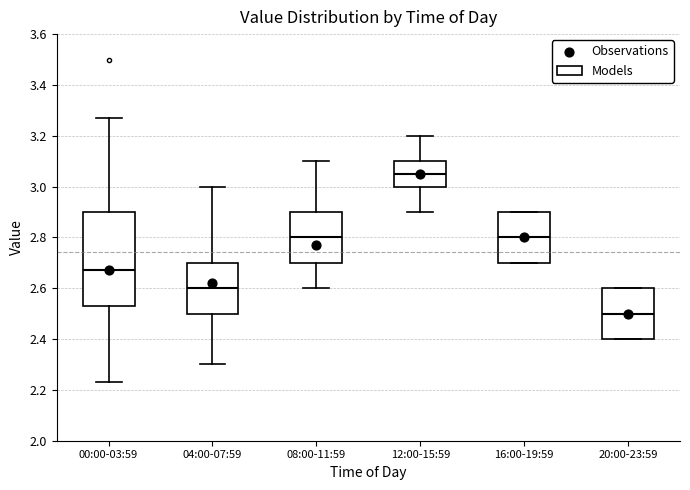

Reading left to right, read every box against the y-axis: the position of its median line, the range the box covers, and the ends of its whiskers. The values are not printed on the chart, so give them approximately, as read against the axis.

00:00-03:59: median 2.68, box 2.54 to 2.90, whiskers 2.24 to 3.28
04:00-07:59: median 2.60, box 2.50 to 2.70, whiskers 2.30 to 3.00
08:00-11:59: median 2.80, box 2.70 to 2.90, whiskers 2.60 to 3.10
12:00-15:59: median 3.06, box 3.00 to 3.10, whiskers 2.90 to 3.20
16:00-19:59: median 2.80, box 2.70 to 2.90, whiskers 2.70 to 2.90
20:00-23:59: median 2.50, box 2.40 to 2.60, whiskers 2.40 to 2.60